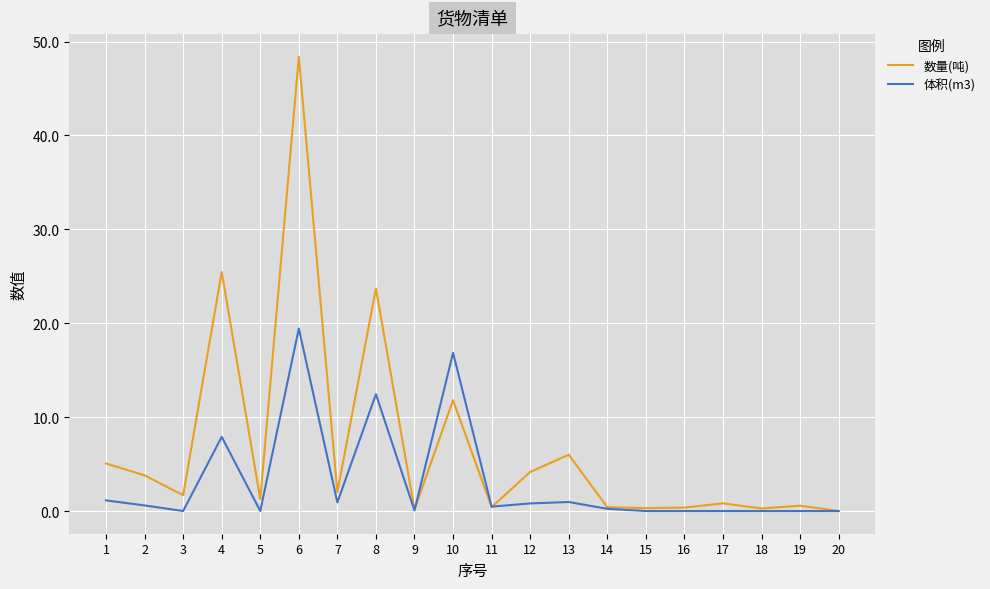

Where is 数量(吨) nearest to the value 24?

8